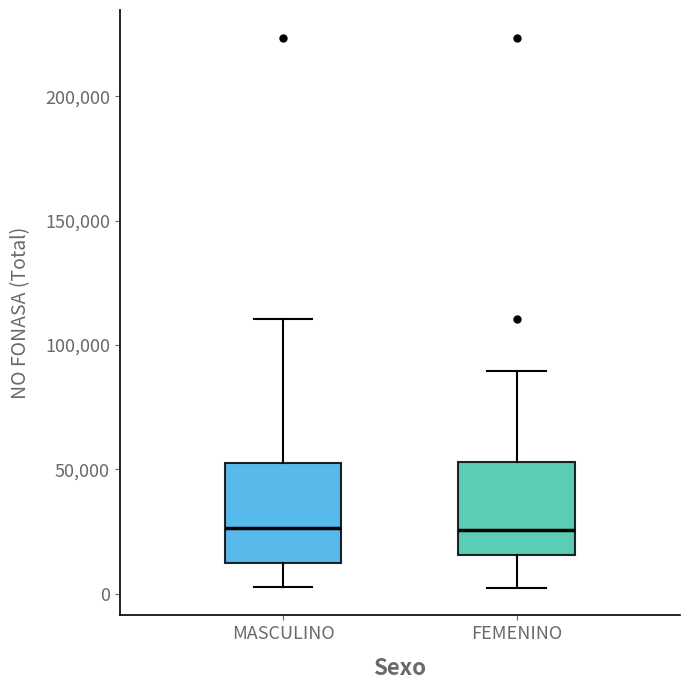

Where does the median line of the box for FEMENINO sit on the y-axis? The values are not printed on the chart, so give them approximately, as read against the axis.

25000